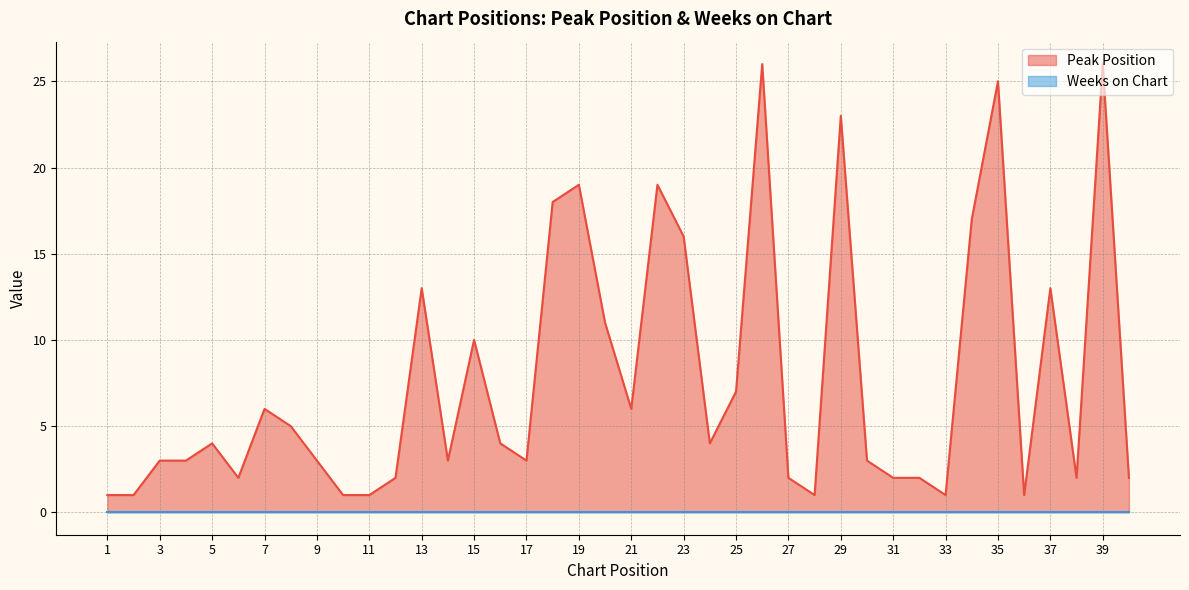

How many lines are shown in the chart?

2